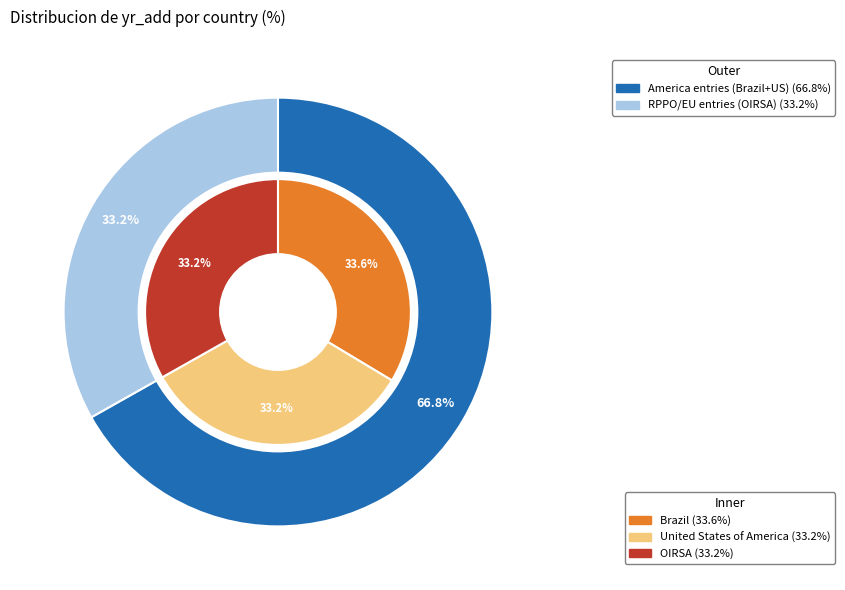

Does any single category account for the majority?

No